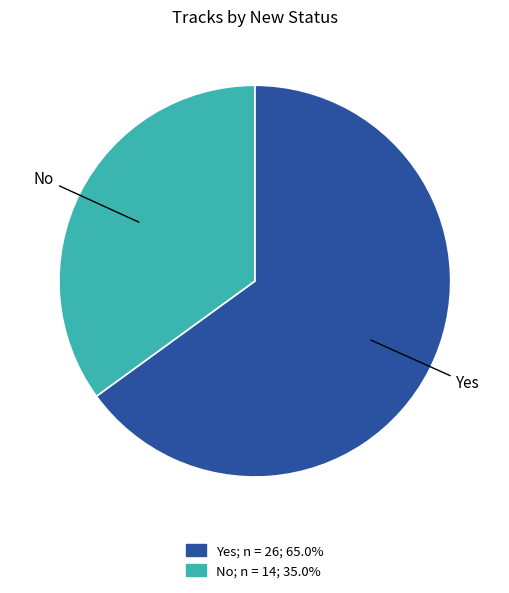

Is the sum of No and Yes greater than half?

Yes